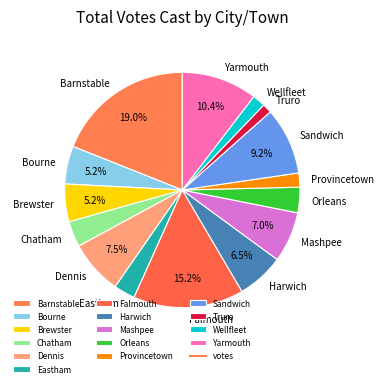

What is the largest slice in the pie chart?

Barnstable